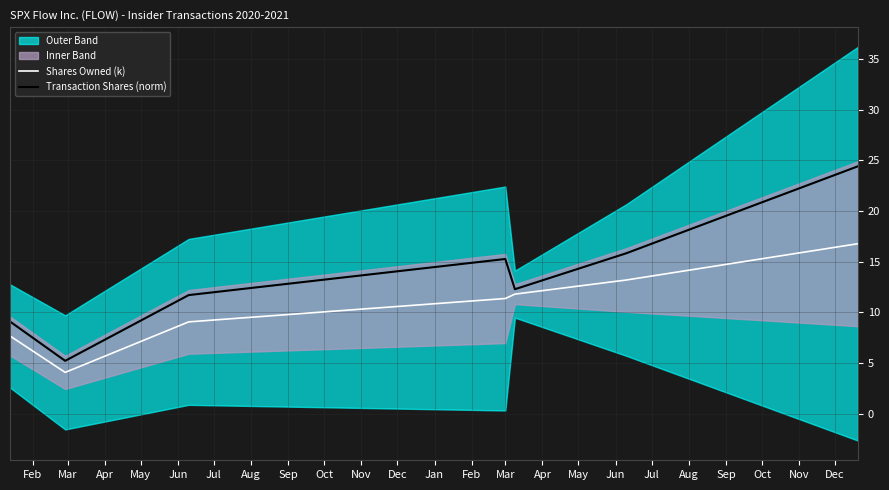

Does the chart display data point markers on the line(s)?

No